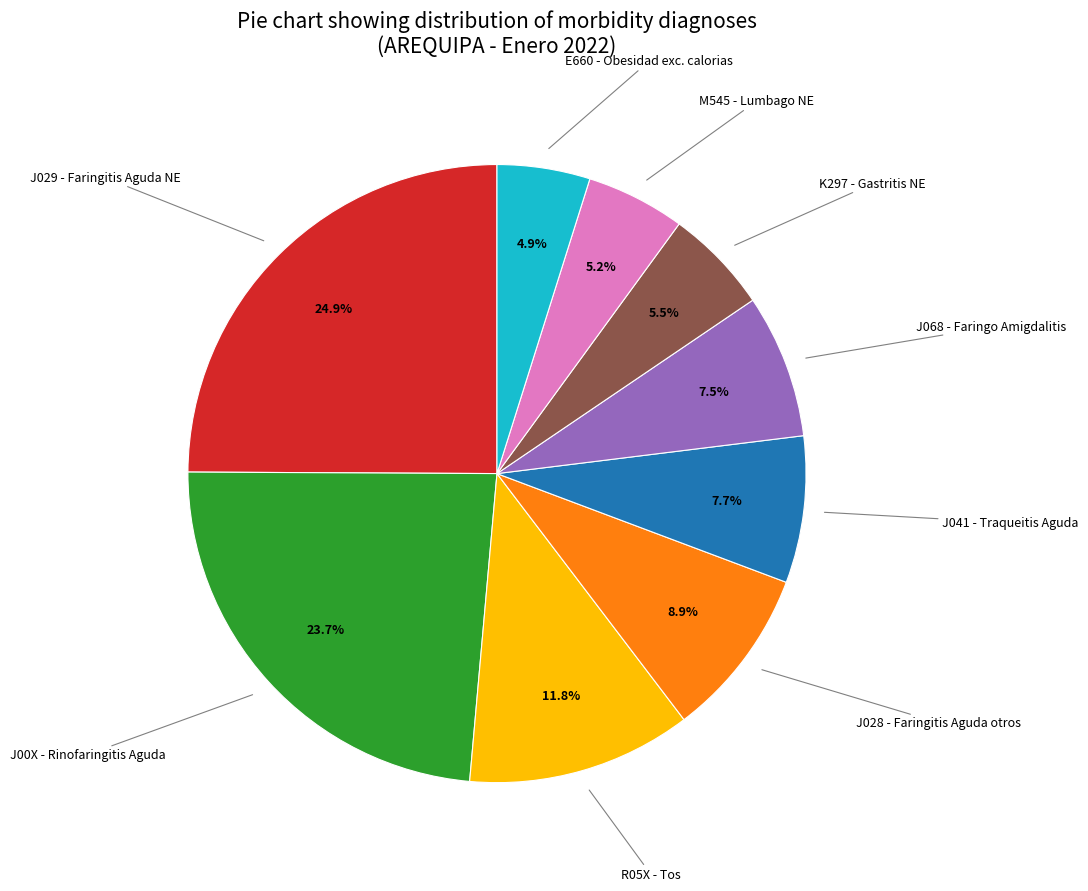

Count the number of slices in the pie.

9